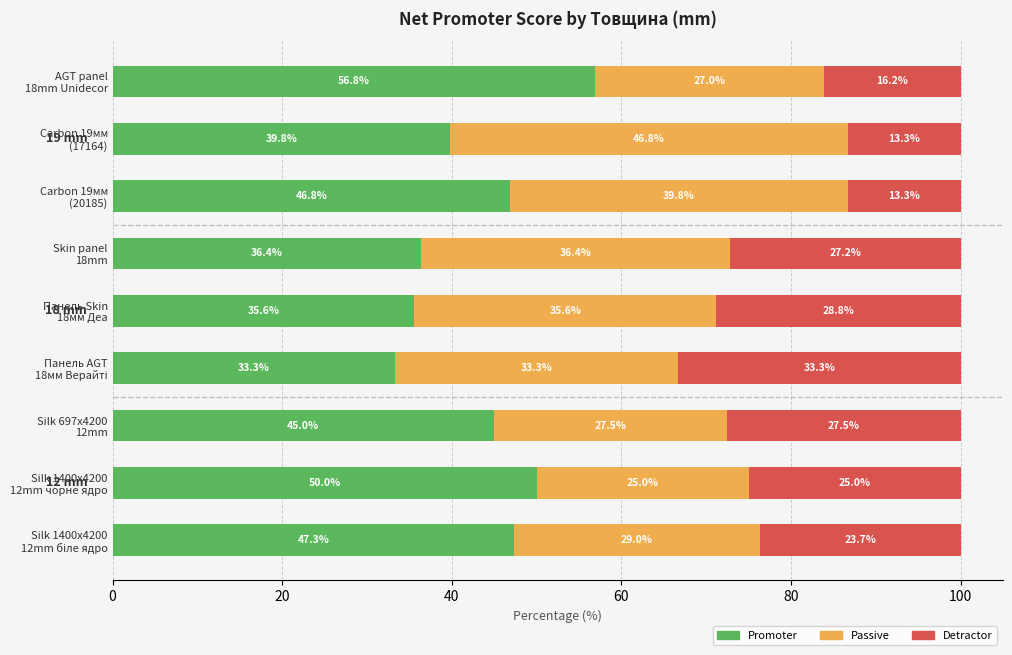

What is the difference between the maximum and minimum values in the Promoter series?

23.5